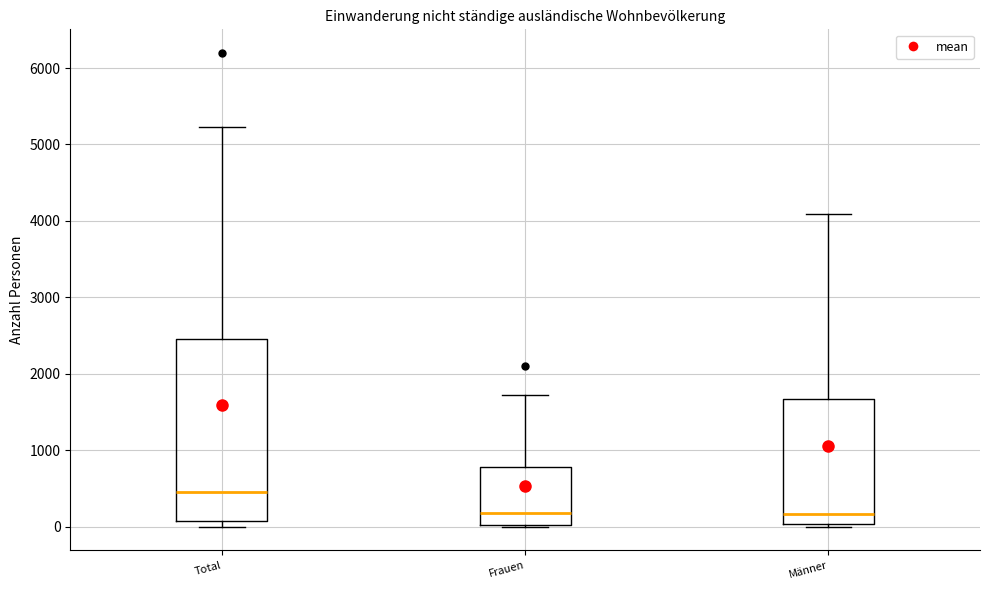

Where does the upper whisker of the box for Männer end on the y-axis? The values are not printed on the chart, so give them approximately, as read against the axis.

4100